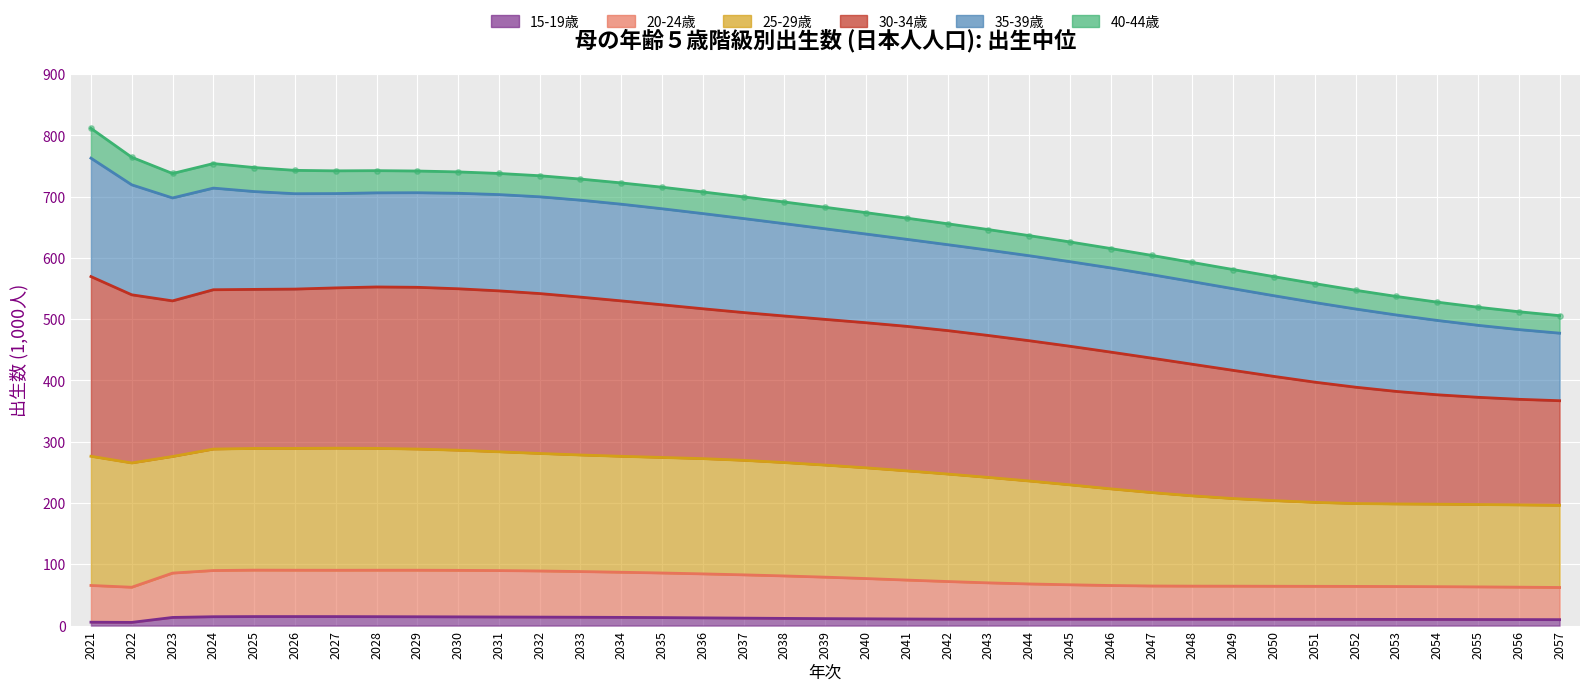

The 15-19歳 series shows 5.5 at 2021. True or false?

True